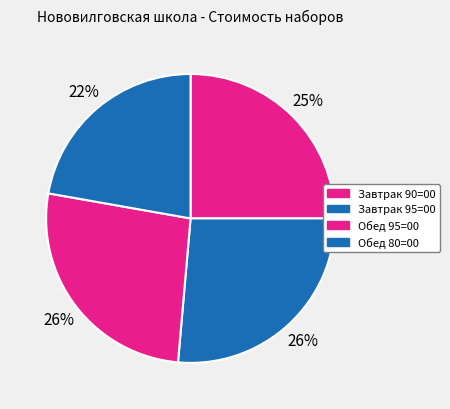

The Завтрак 95=00 slice represents 26% of the pie. True or false?

True